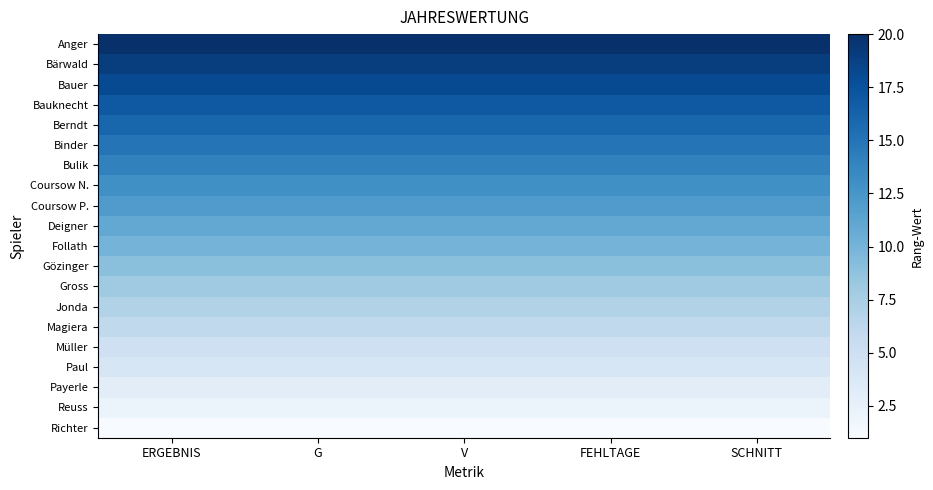

At V, list the series in order from largest to smallest.

Anger, Bärwald, Bauer, Bauknecht, Berndt, Binder, Bulik, Coursow N., Coursow P., Deigner, Follath, Gözinger, Gross, Jonda, Magiera, Müller, Paul, Payerle, Reuss, Richter